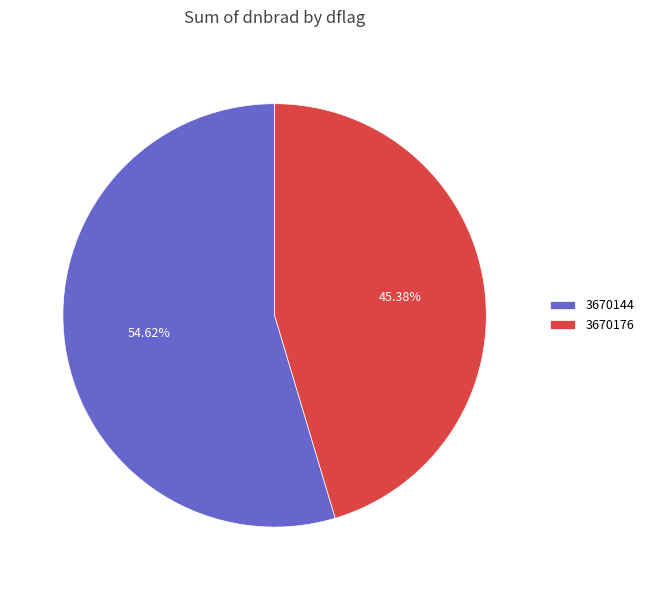

What is the majority slice?

3670144